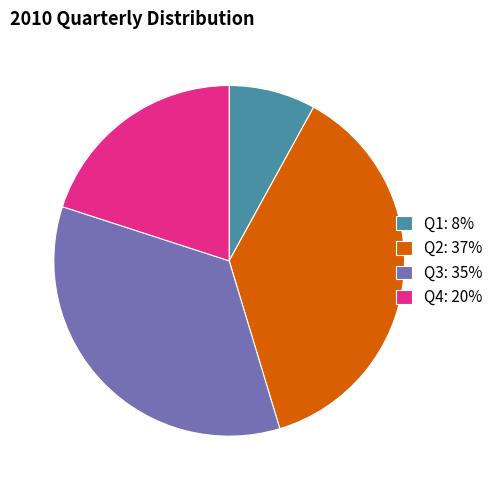

Which slice is the smallest?

Q1